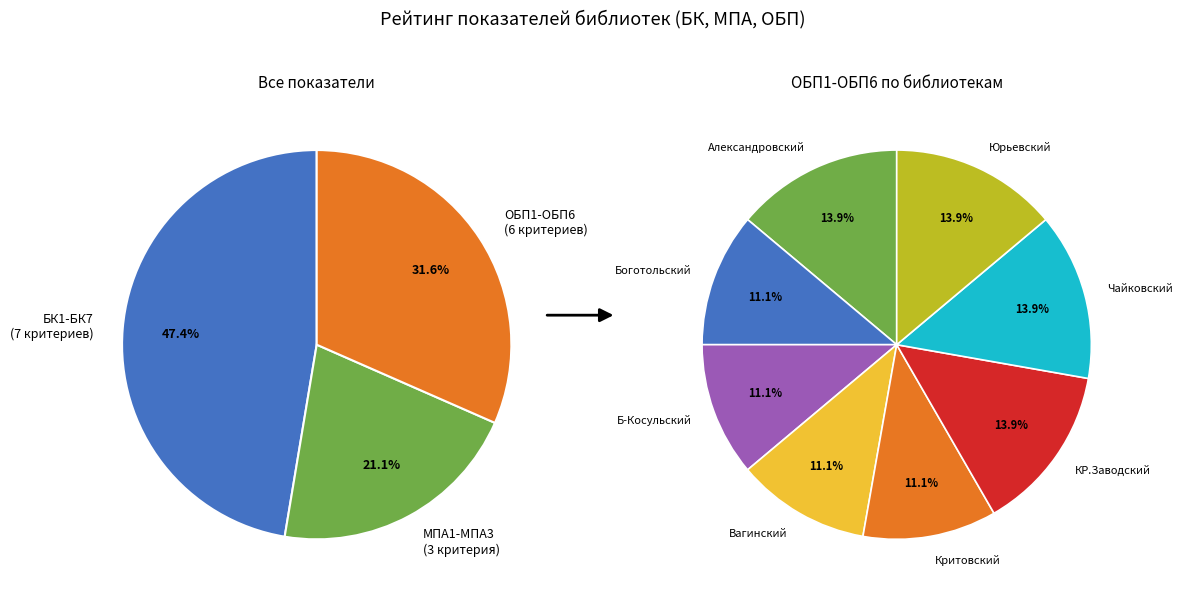

What is the change in value from Боготольский to КР.Заводский?

+1